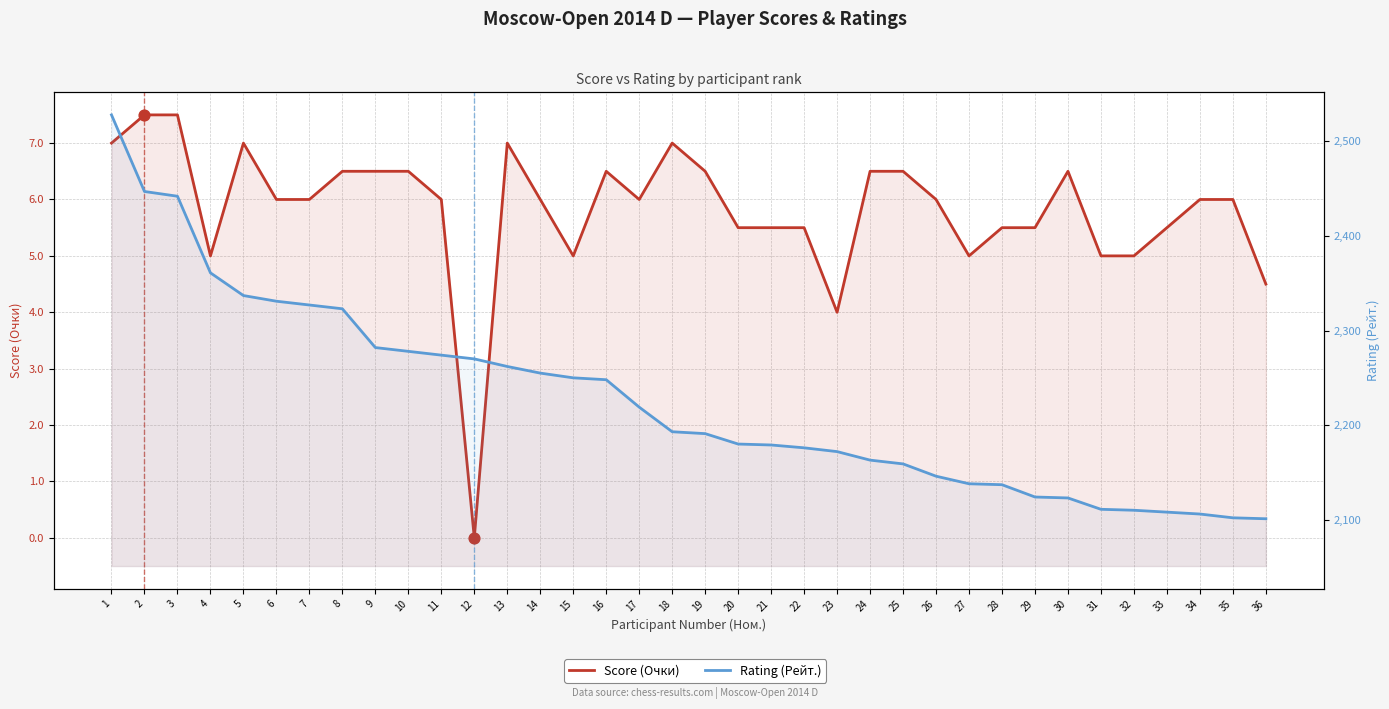

At which category is the sum across all series the highest?

1